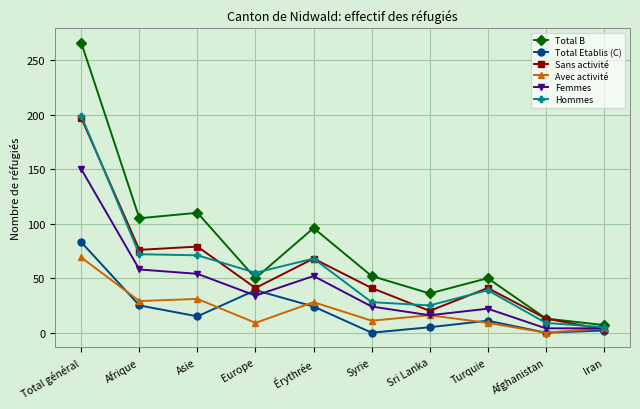

Is it true that Total Etablis (C) equals 38 at Total général?

False